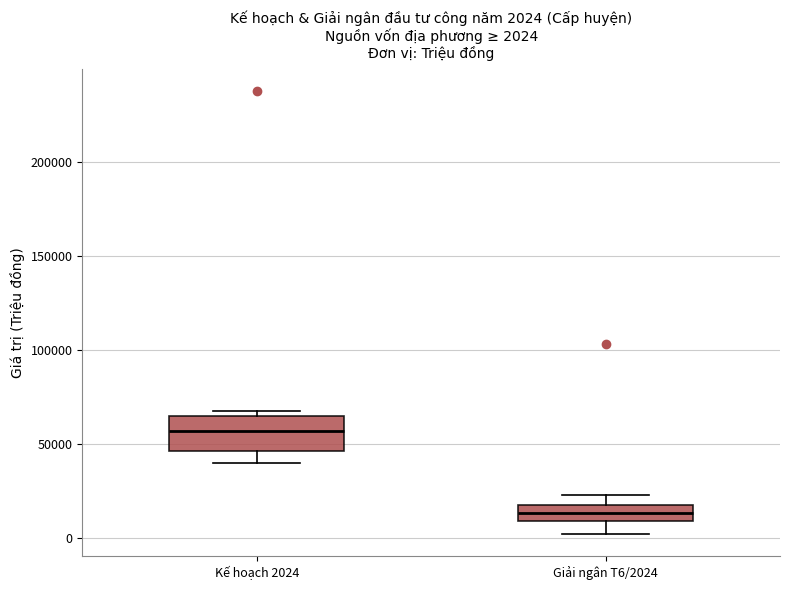

Which box has the lowest median line?

Giải ngân T6/2024